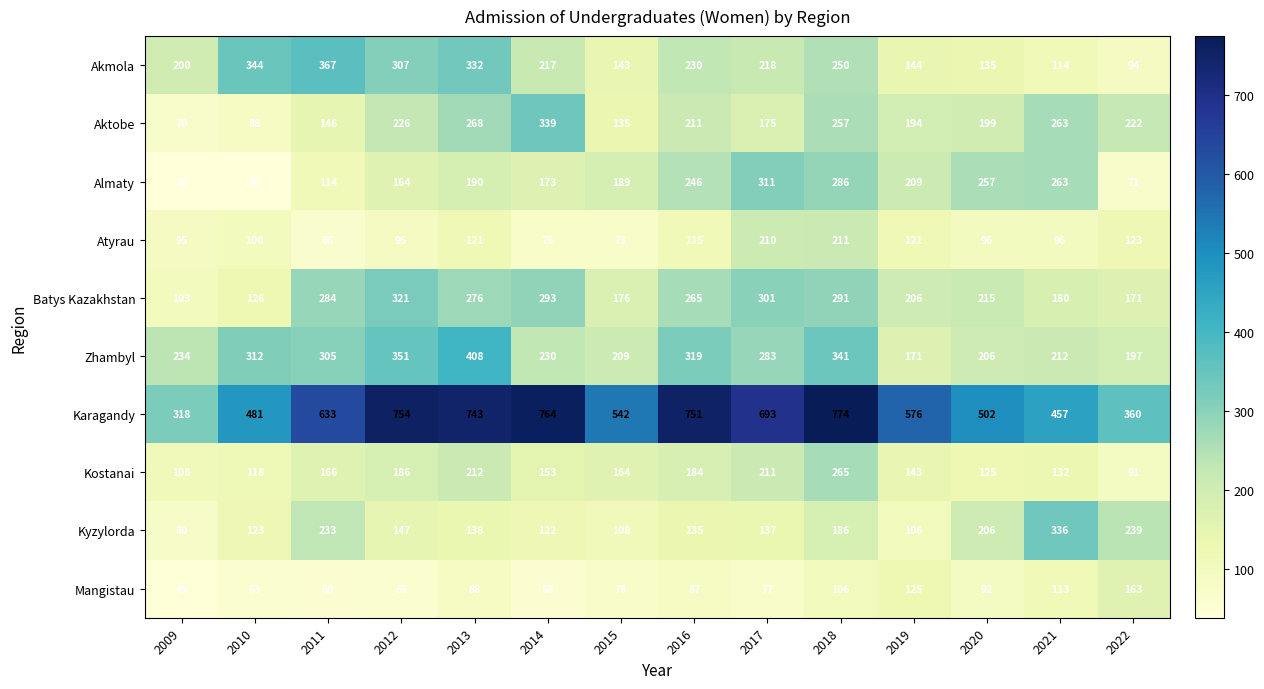

Rank the categories by Aktobe value from highest to lowest.

2014, 2013, 2021, 2018, 2012, 2022, 2016, 2020, 2019, 2017, 2011, 2015, 2010, 2009